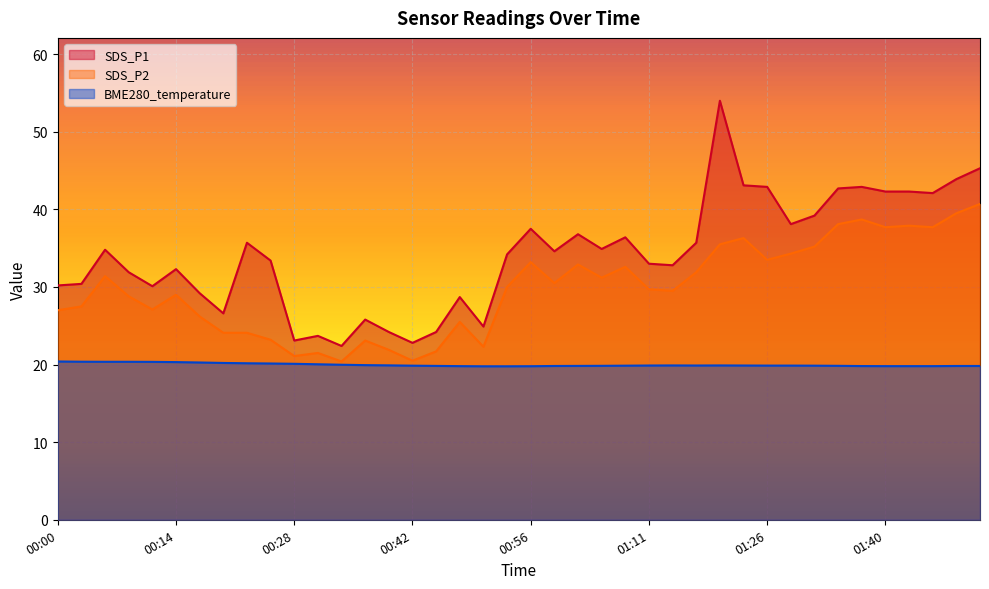

How many data points does each series have?

40